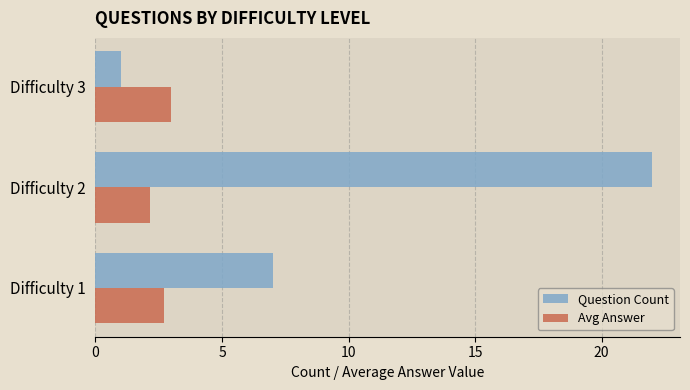

Which series changed the most between Difficulty 2 and Difficulty 3?

Question Count